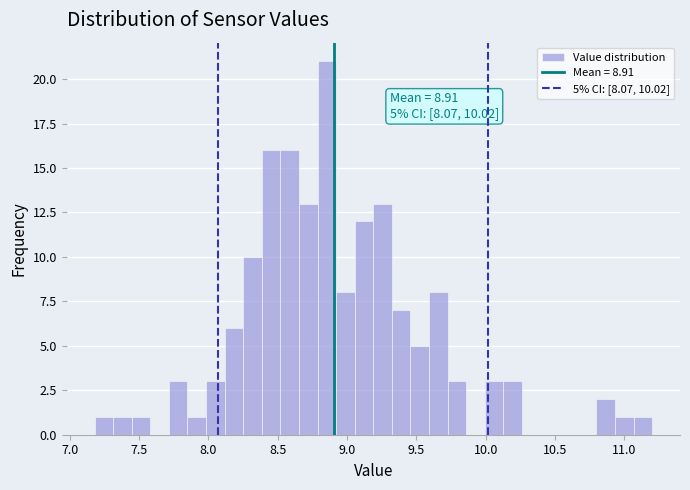

Read against the x-axis, roughly where is the centre of the tallest bar?

8.85